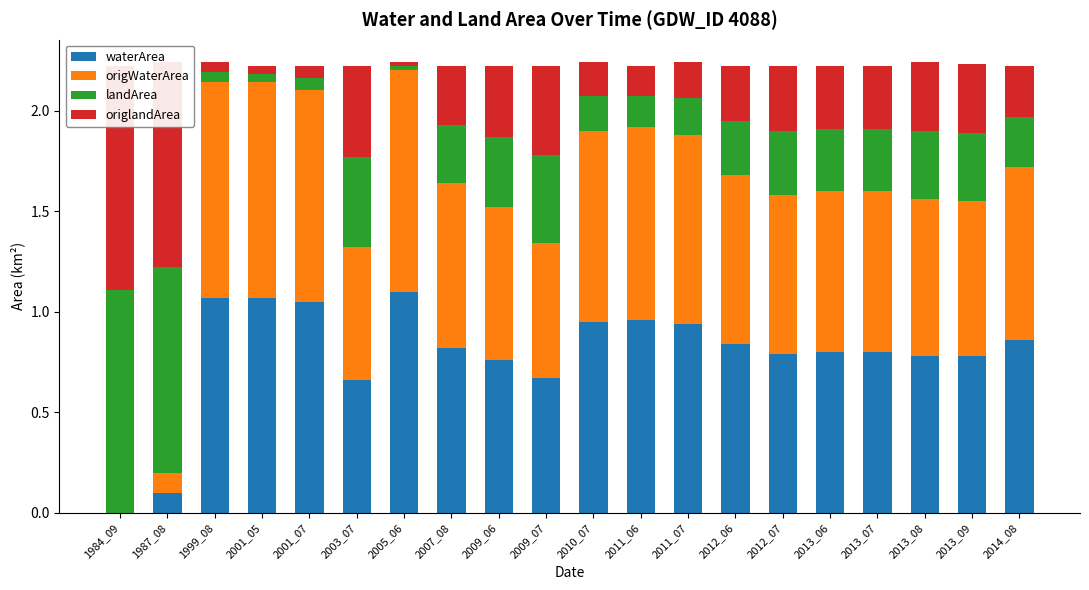

True or false: origlandArea has a value of 0.4 at 2009_07.

True